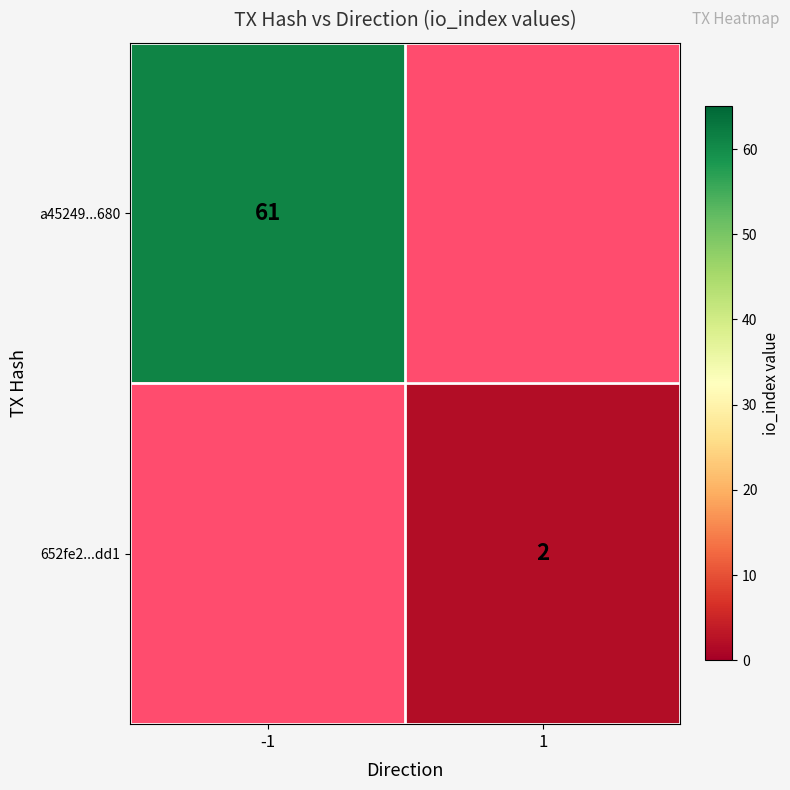

The 652fe2...dd1 series shows 1 at 1. True or false?

False